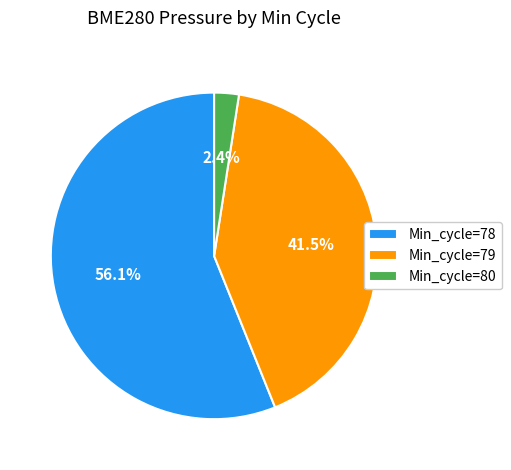

What percentage do Min_cycle=78 and Min_cycle=79 together represent?

97.6%